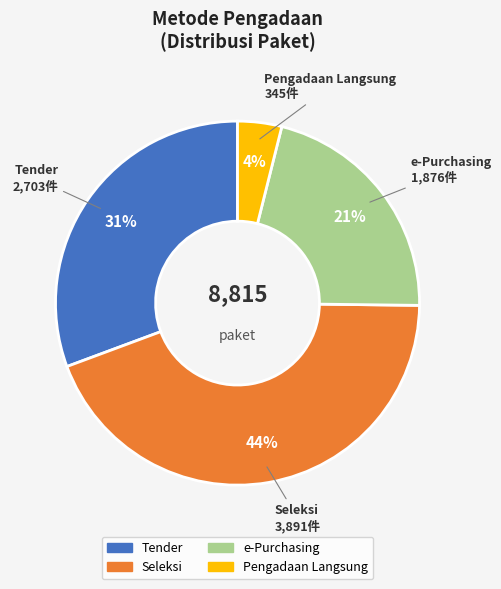

Combined, do Tender and Seleksi account for over 50%?

Yes